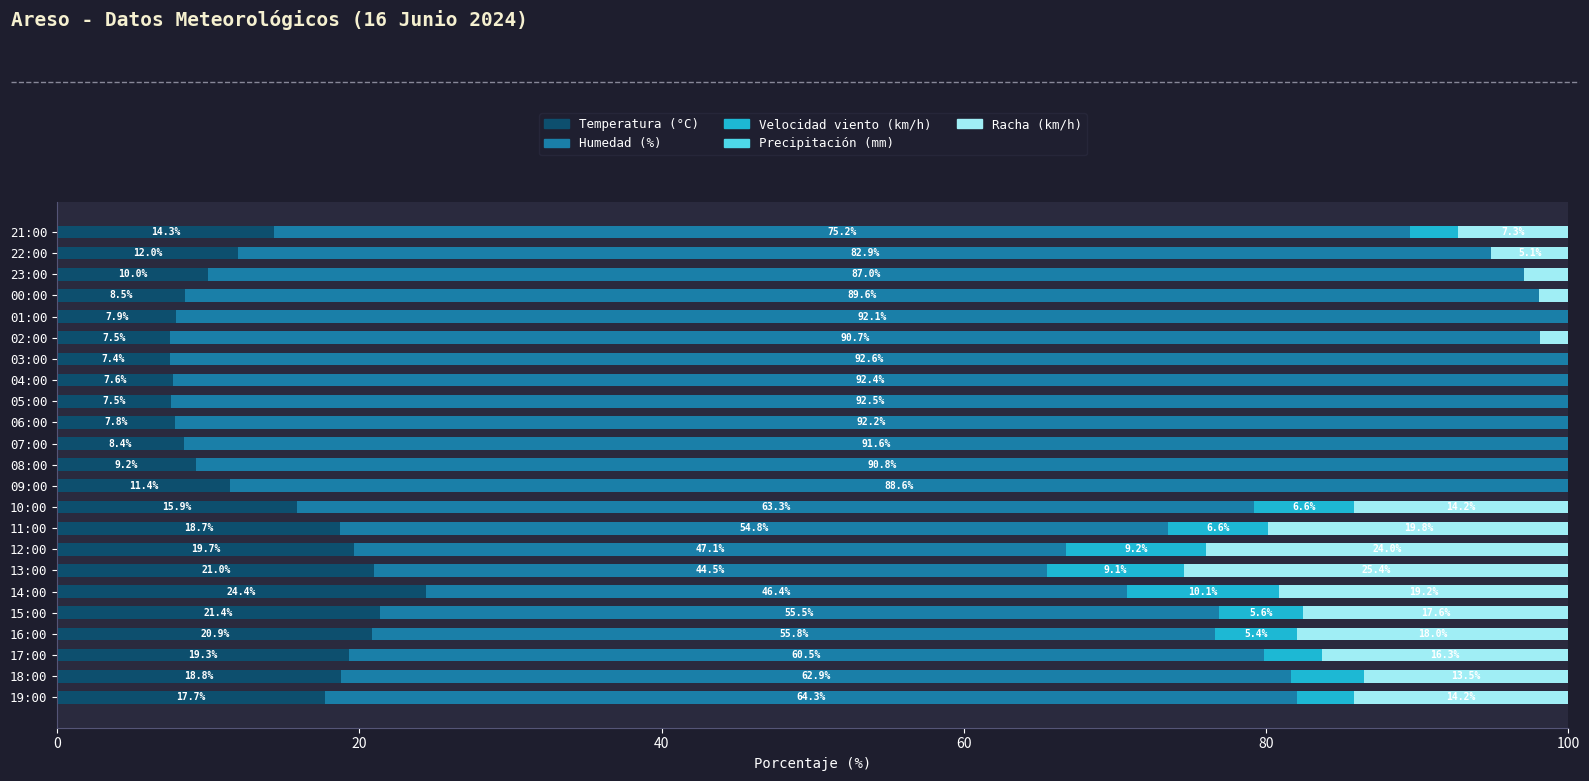

At which label is Temperatura (°C) closest to 15?

21:00